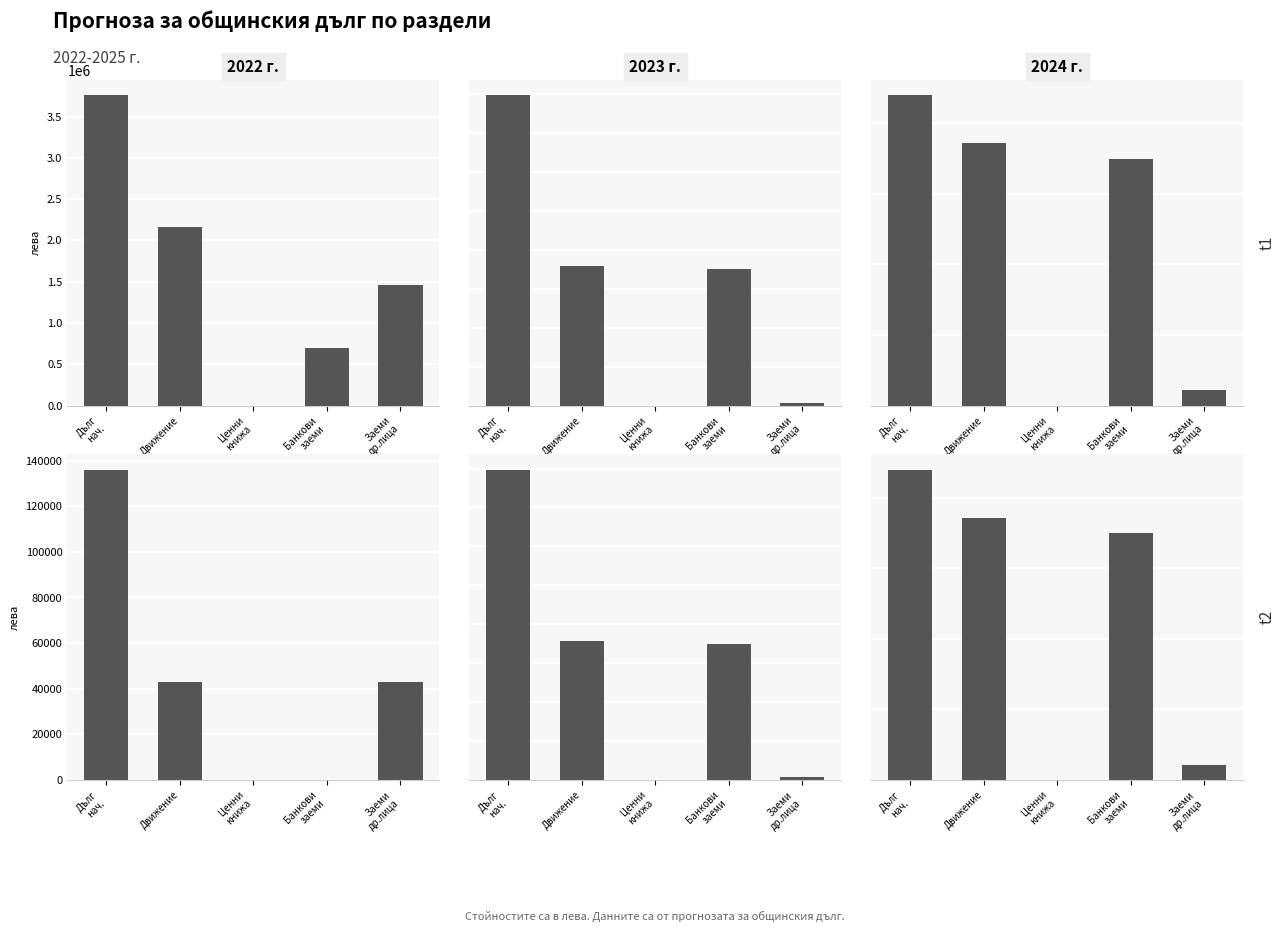

What are all the series names shown in the legend?

2022 г., 2023 г., 2024 г.